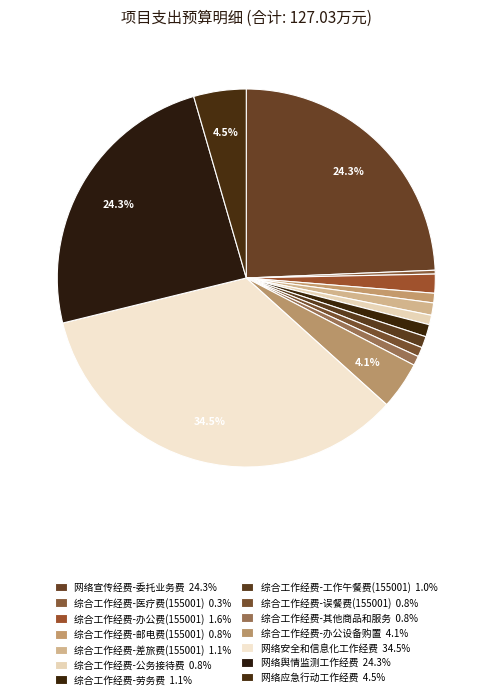

Is it true that 网络应急行动工作经费 is 1% of the pie?

False